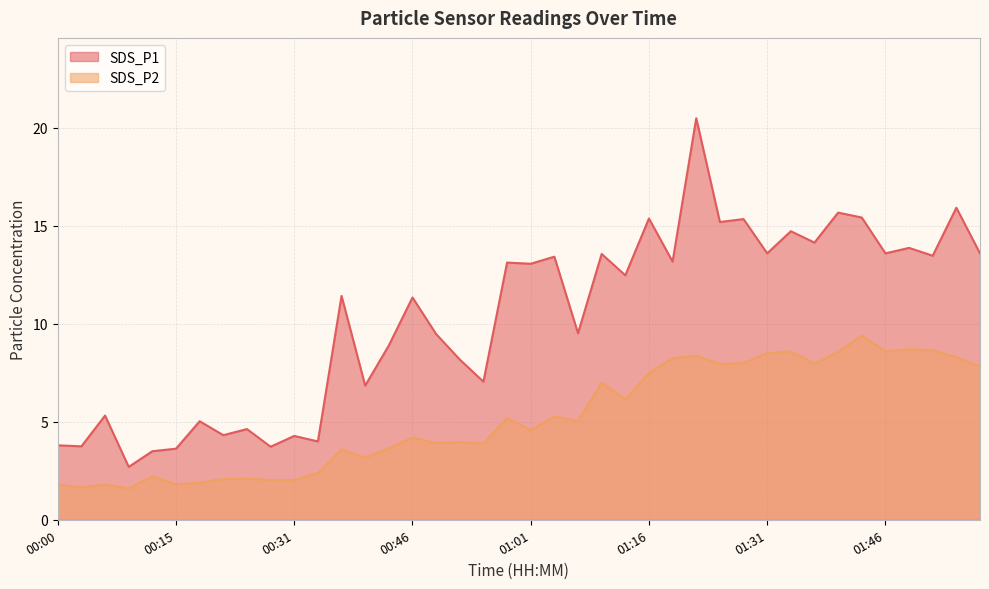

How many lines are shown in the chart?

2